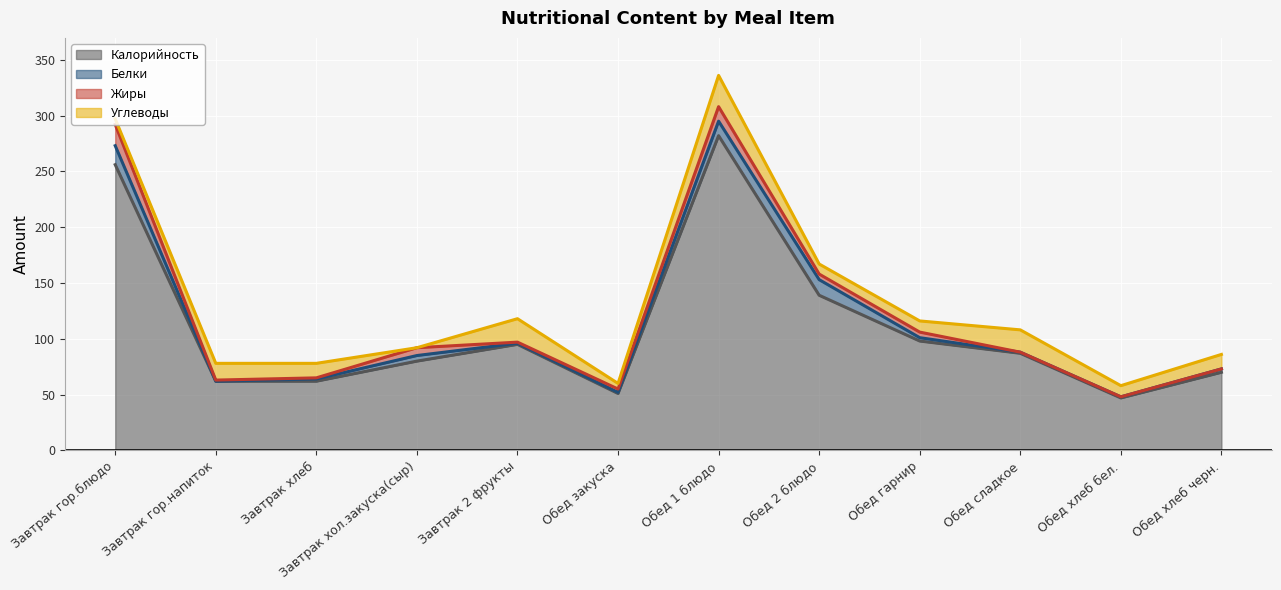

What is the label of the 6th point from the right?

Обед 1 блюдо